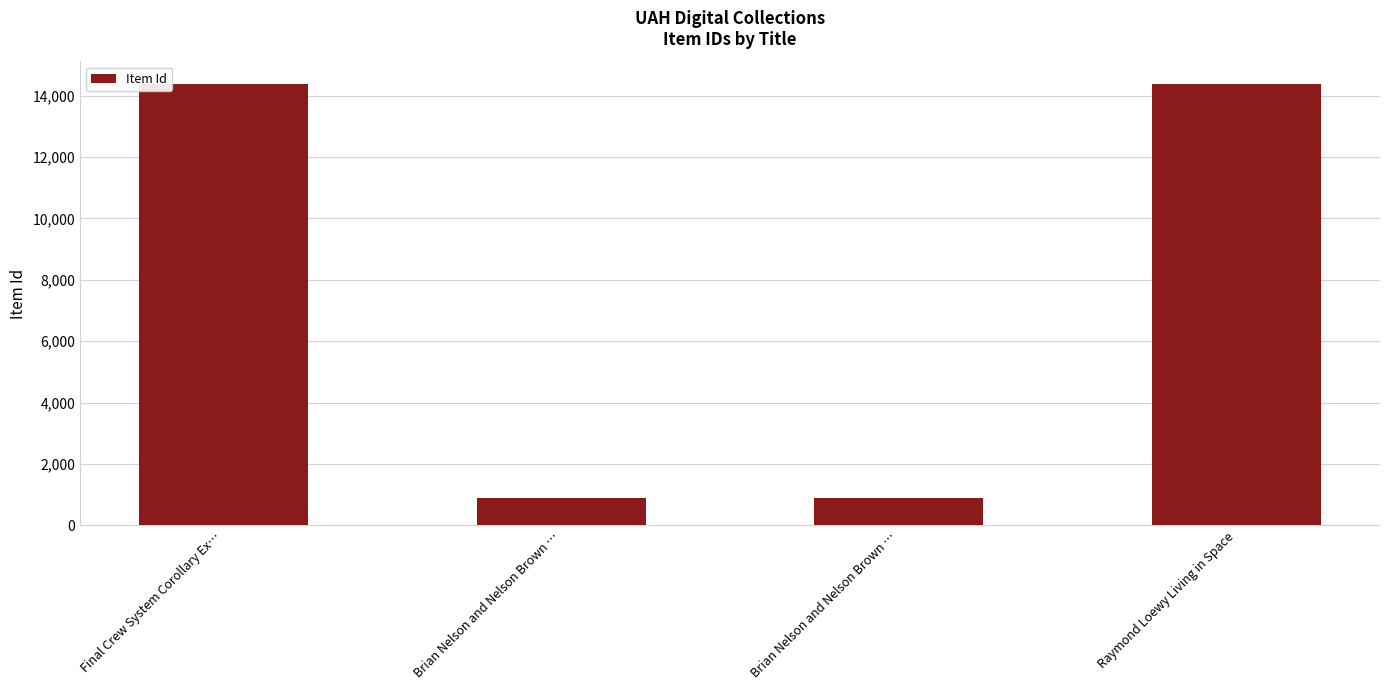

What is the smallest value displayed?

896